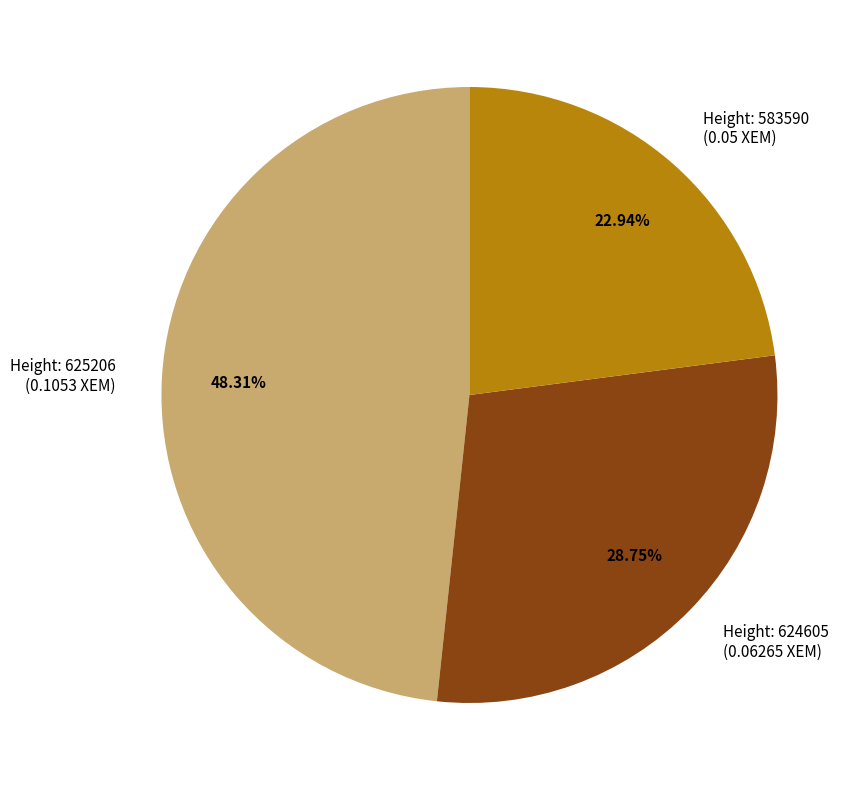

Which slice is the largest?

Height: 625206 (0.1053 XEM)